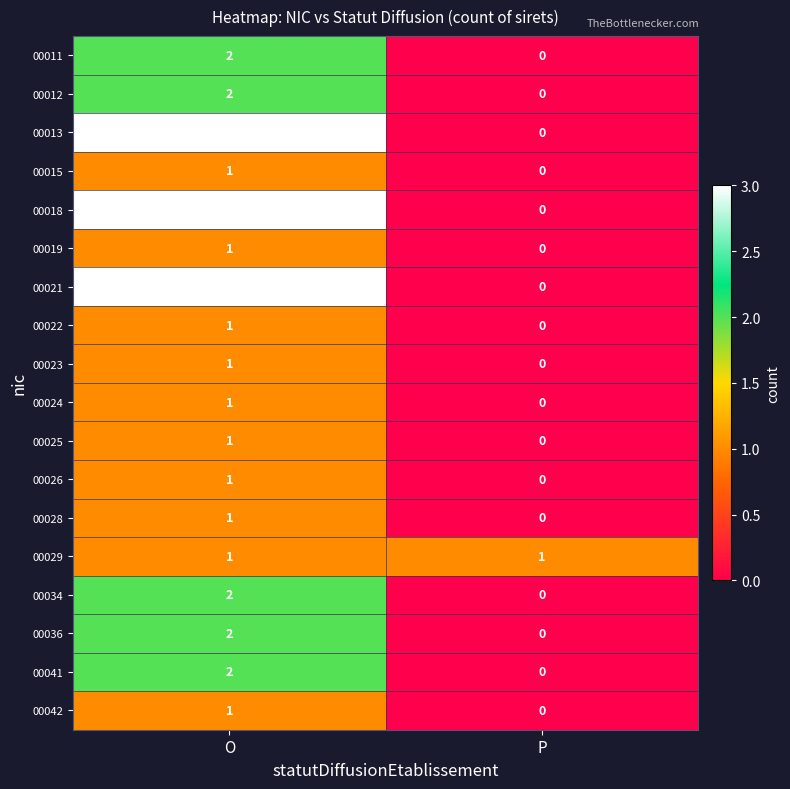

At which category is the sum across all series the highest?

O